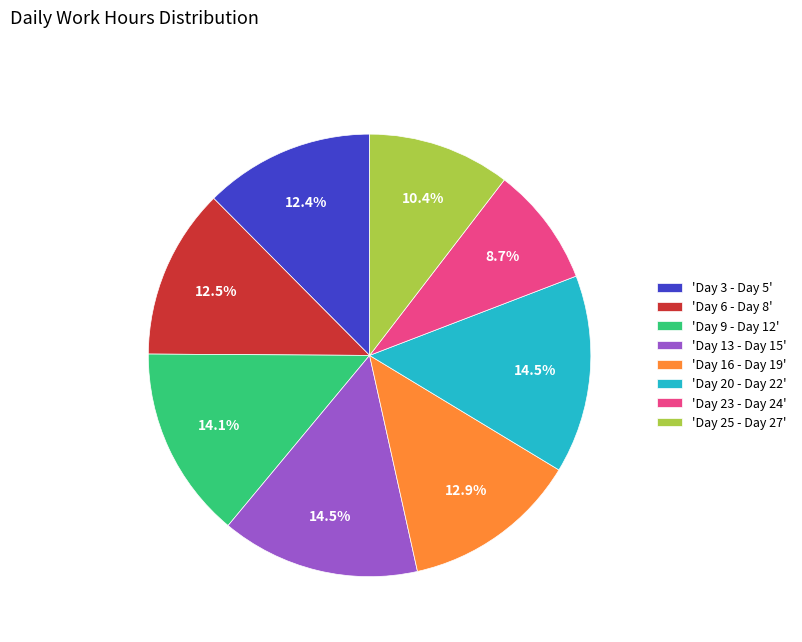

Which category has the smallest portion of the pie?

'Day 23 - Day 24'